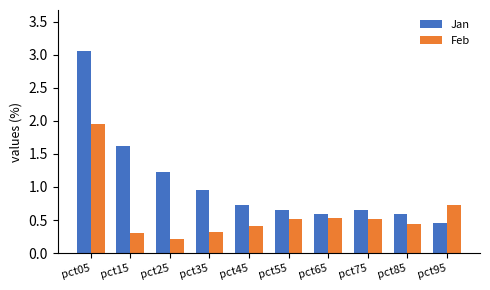

At pct05, list the series in order from largest to smallest.

Jan, Feb